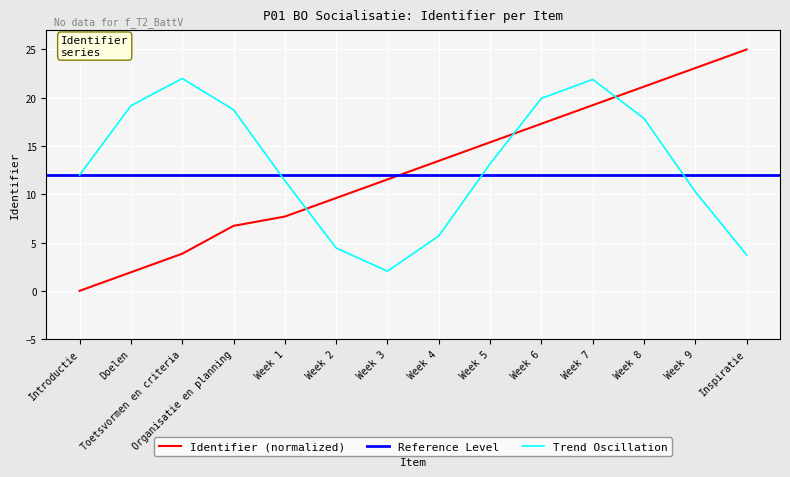

Reading left to right, transcribe all the data shown in this chart.

Introductie=0.0	Doelen=1.9	Toetsvormen en criteria=3.8	Organisatie en planning=6.7	Week 1=7.7	Week 2=9.6	Week 3=11.5	Week 4=13.5	Week 5=15.4	Week 6=17.3	Week 7=19.2	Week 8=21.2	Week 9=23.1	Inspiratie=25.0